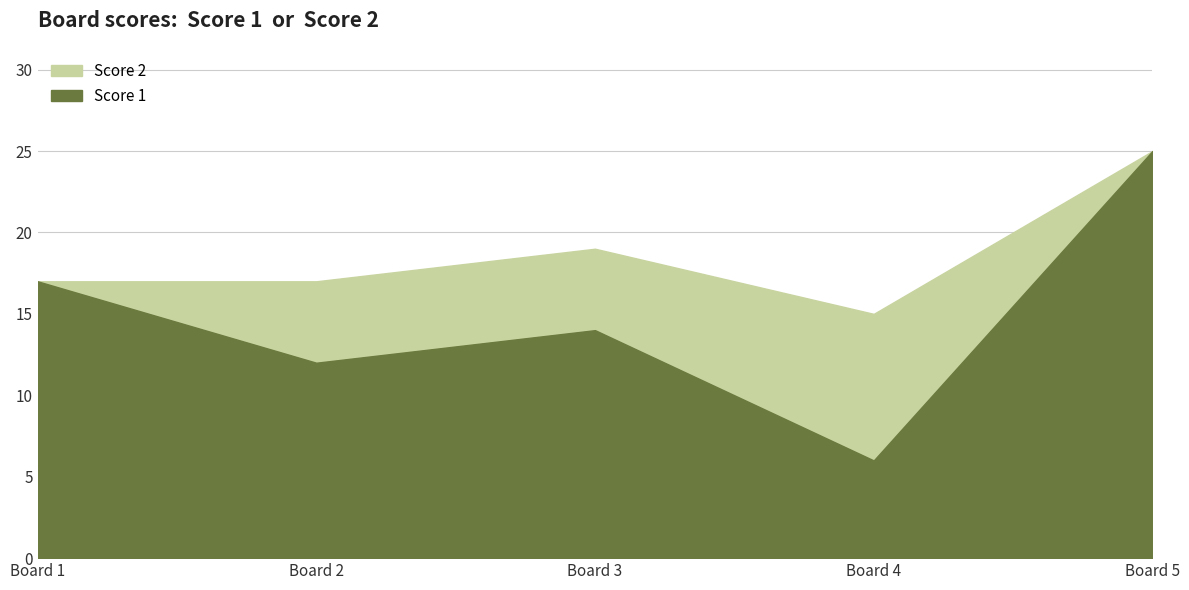

Does the chart display data point markers on the line(s)?

No